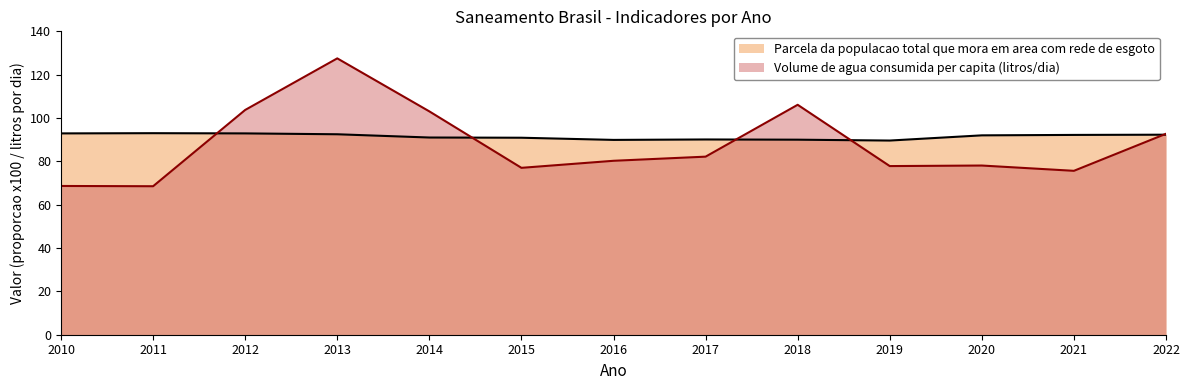

In Volume de agua consumida per capita (litros/dia), how many points are higher than both neighbors (excluding endpoints)?

3